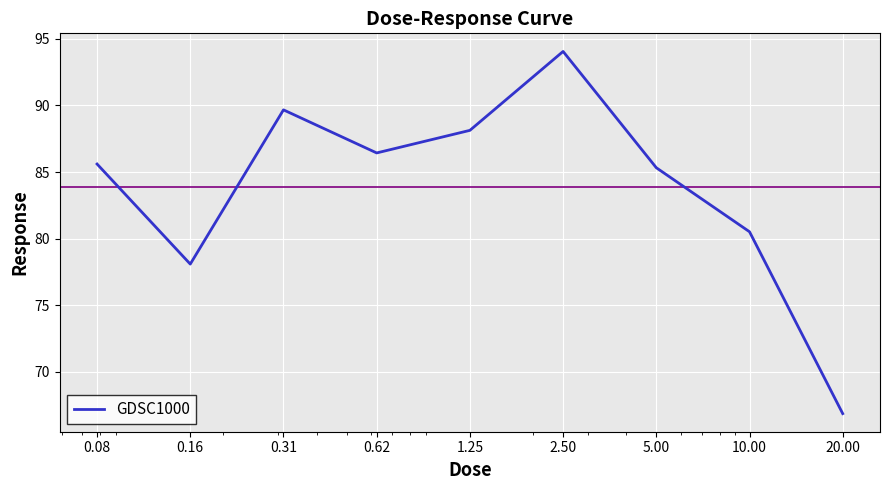

What is the greatest value displayed?

94.1